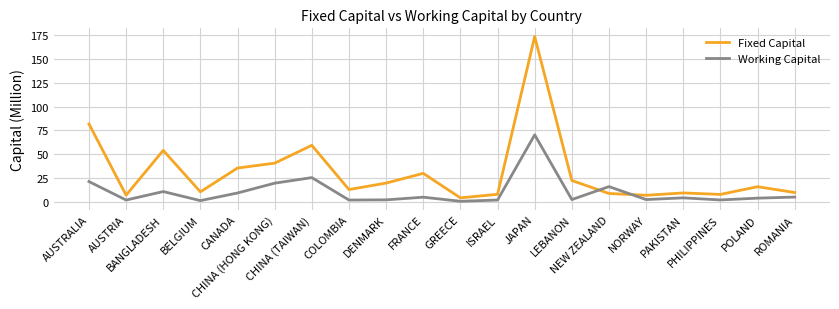

What is the smallest value displayed?

0.7